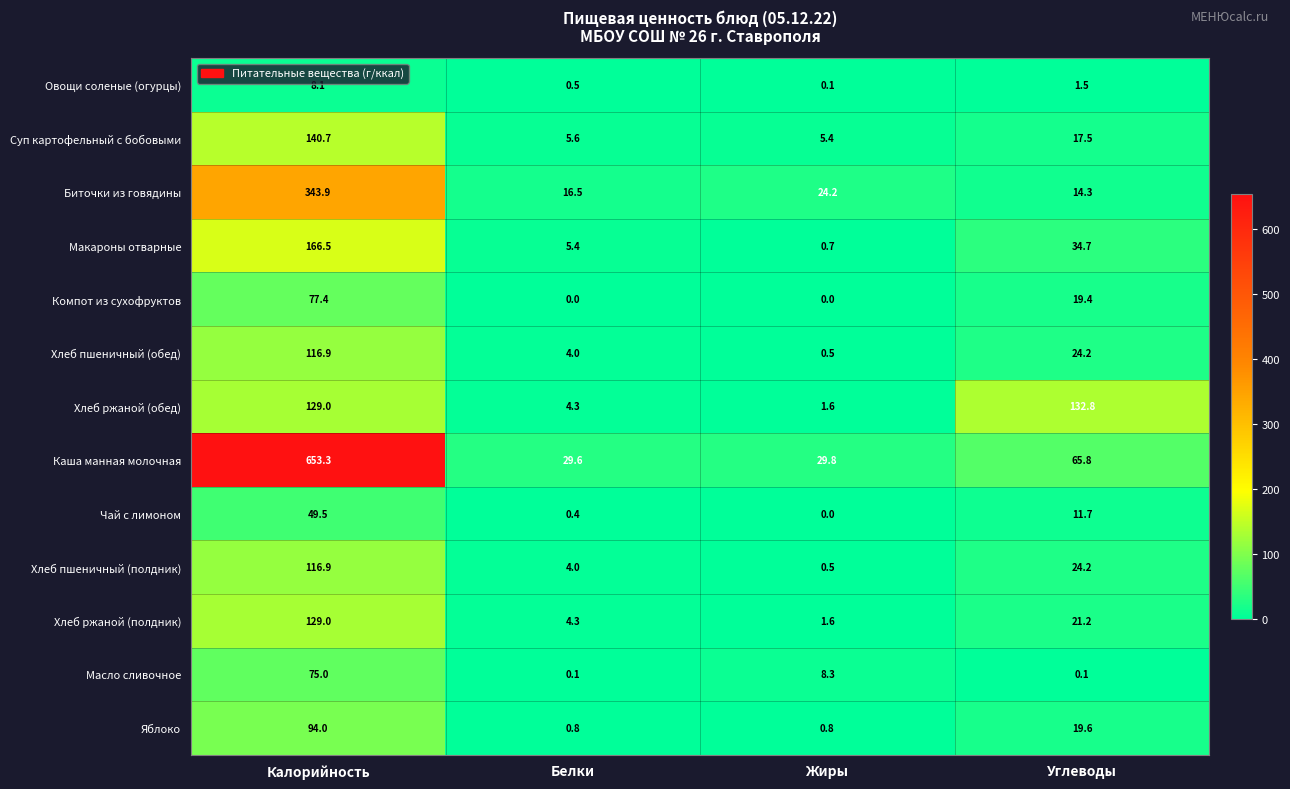

At how many categories does at least one series exceed 54?

2